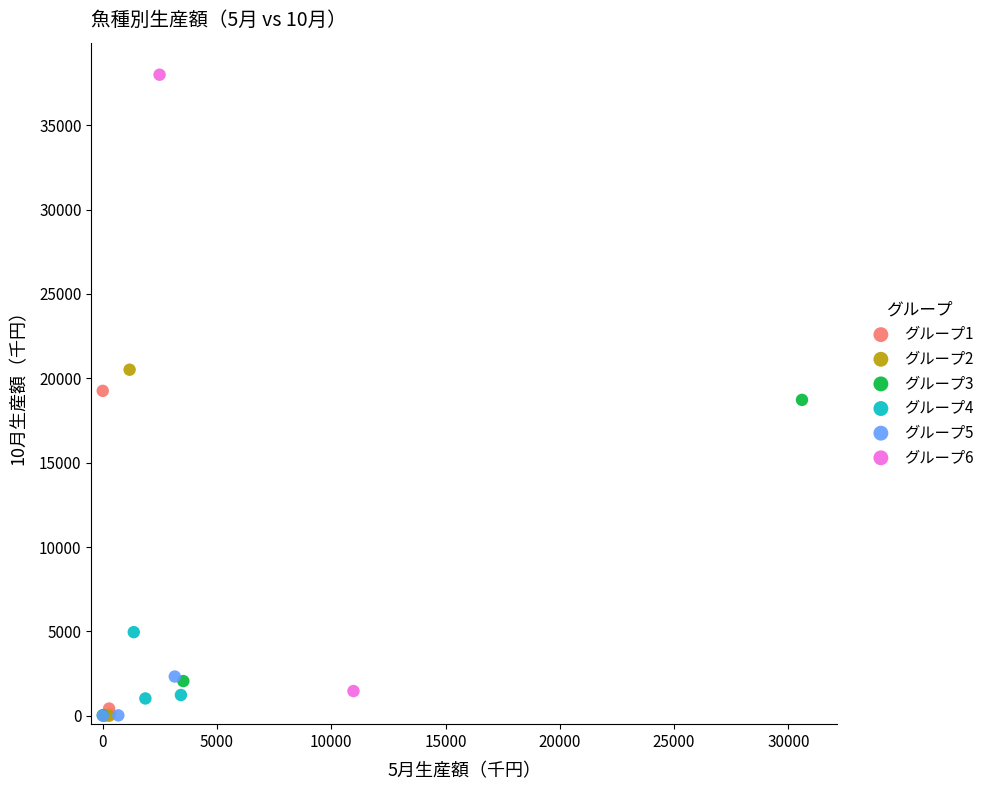

What are all the series names shown in the legend?

グループ1, グループ2, グループ3, グループ4, グループ5, グループ6